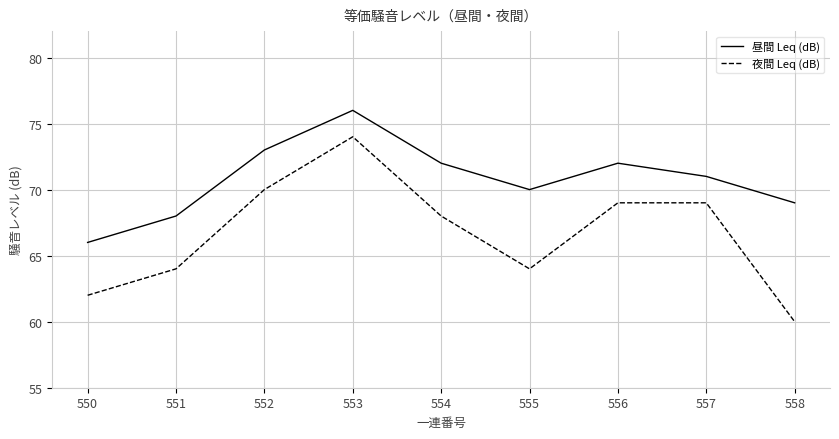

True or false: 夜間 Leq (dB) has more than 2 points higher than both neighbors.

False